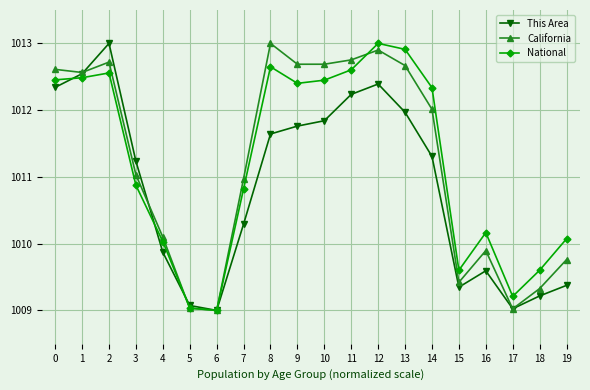

Which series changed the most between 4 and 15?

California